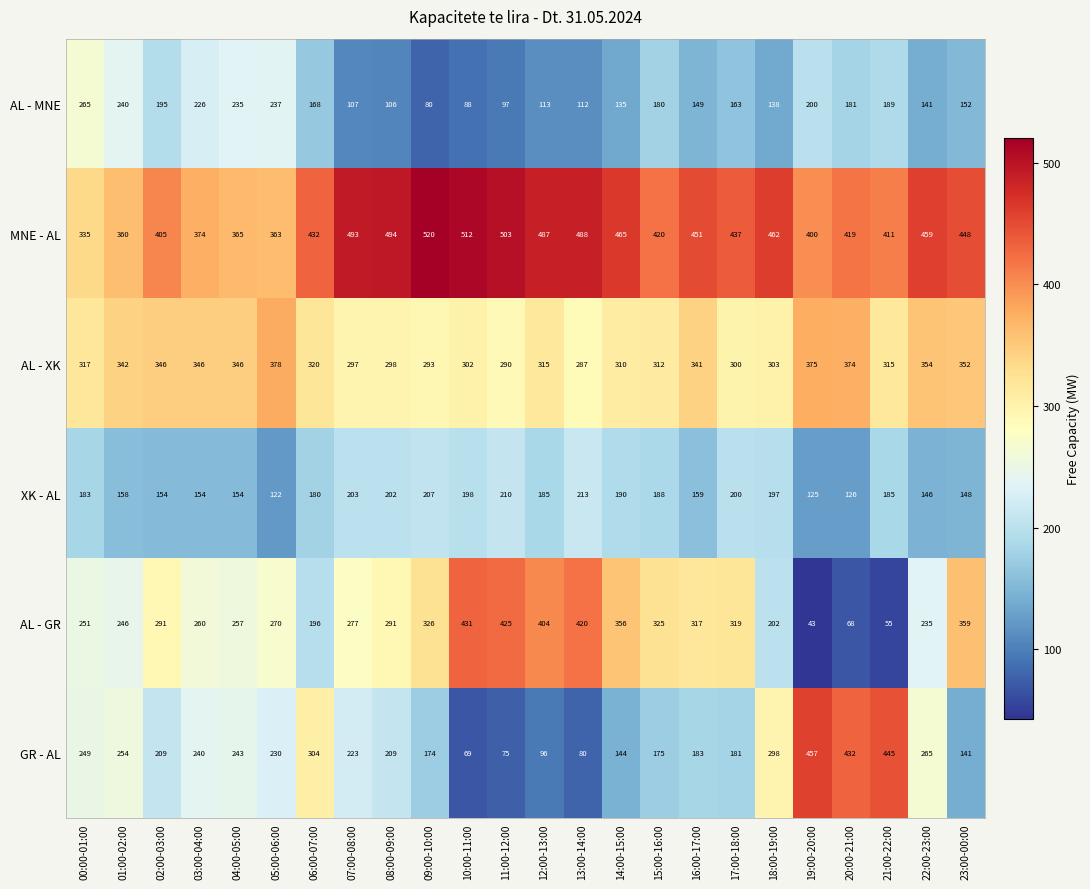

At which label does MNE - AL first exceed 448?

07:00-08:00